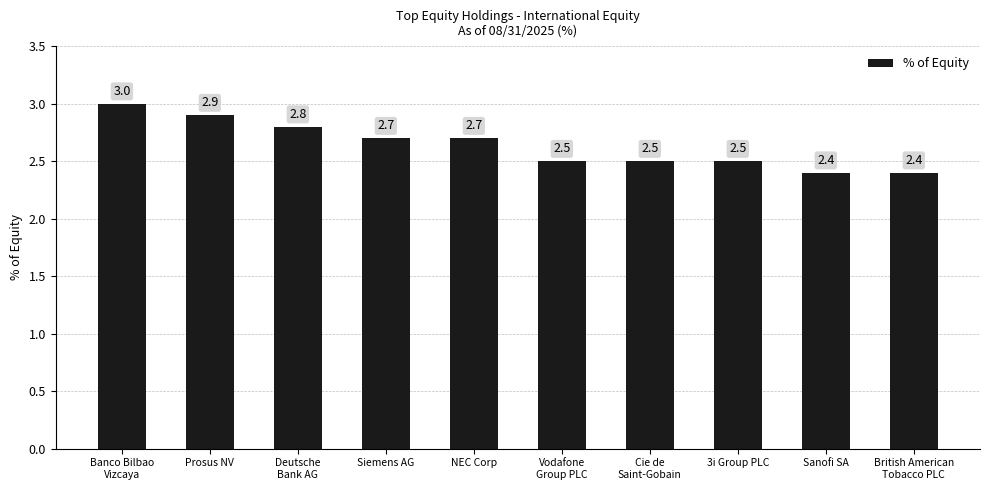

What is the greatest value displayed?

3.0